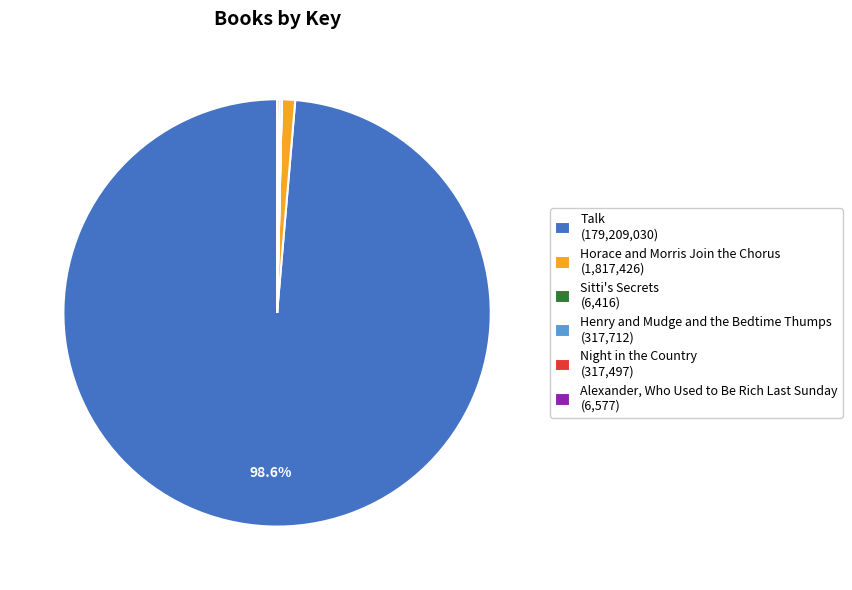

Which has a higher value, Horace and Morris Join the Chorus (1,817,426) or Talk (179,209,030)?

Talk (179,209,030)